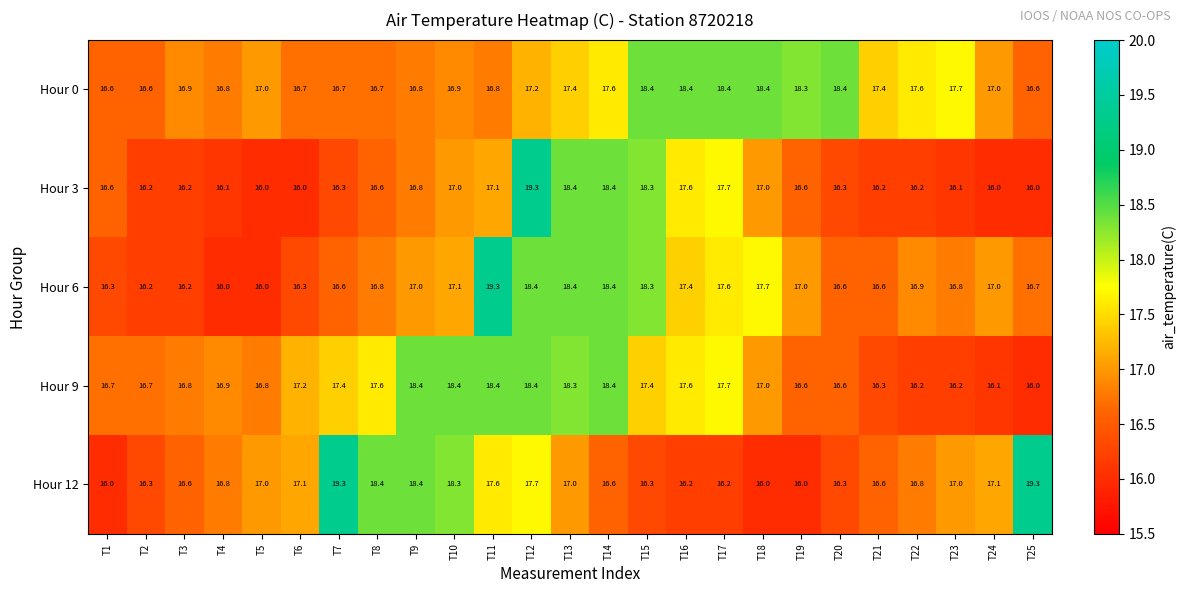

Read the Hour 3 value at T2.

16.2